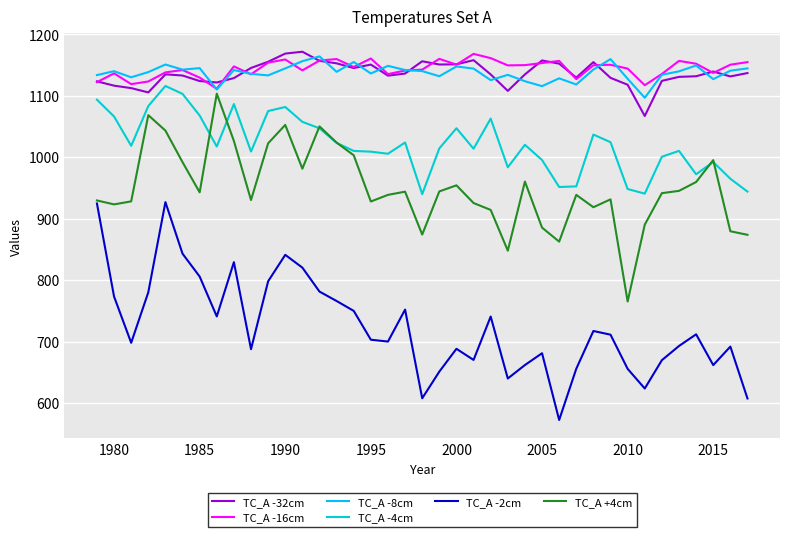

True or false: TC_A -16cm and TC_A -8cm intersect in this chart.

True